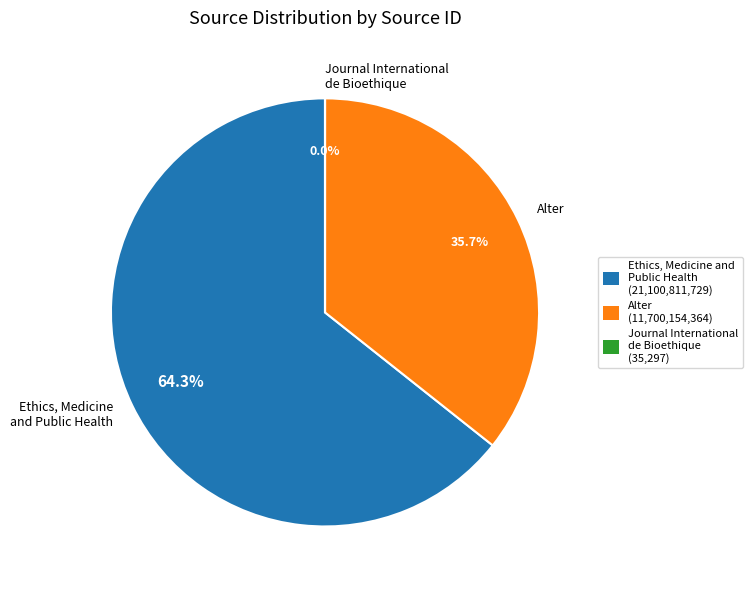

To the nearest percent, what is the combined percentage of Alter and Ethics, Medicine and Public Health?

100%